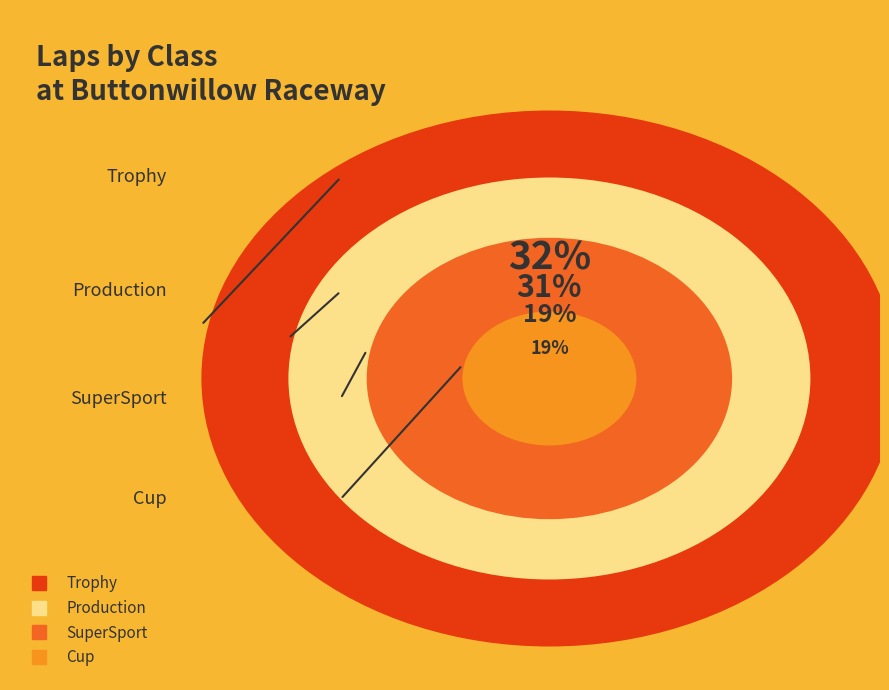

To the nearest percent, what is the average slice percentage?

25%